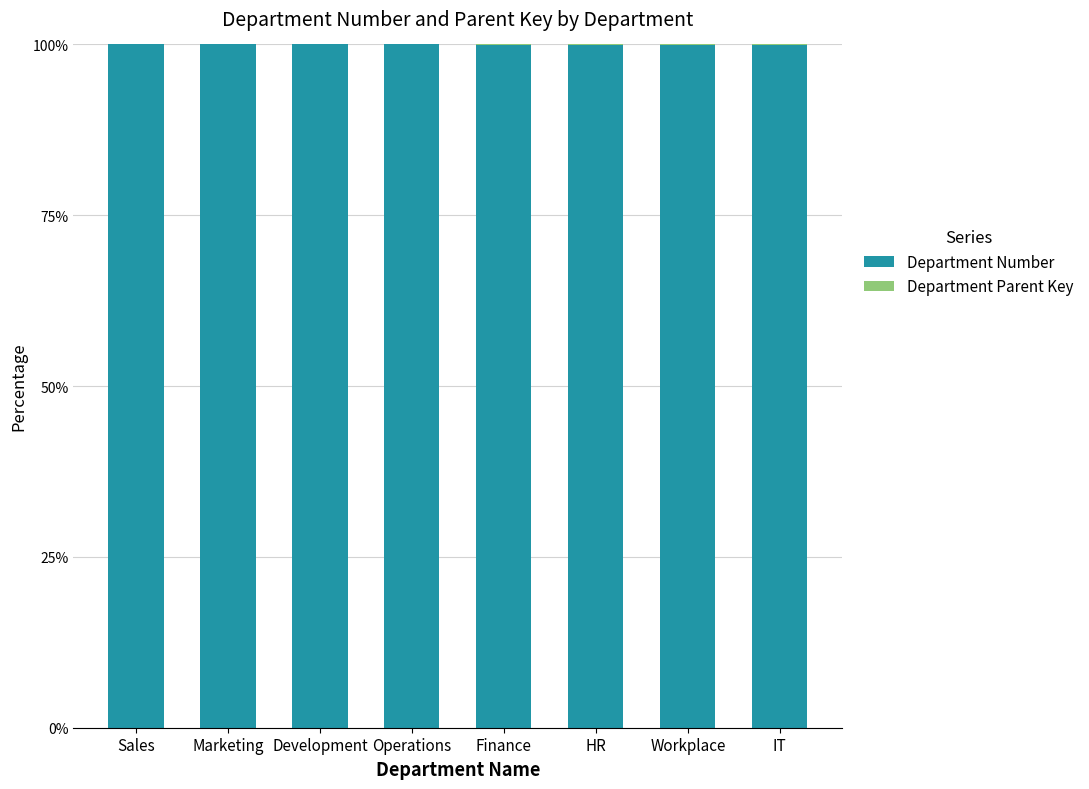

The Department Number series shows 99.9 at HR. True or false?

True